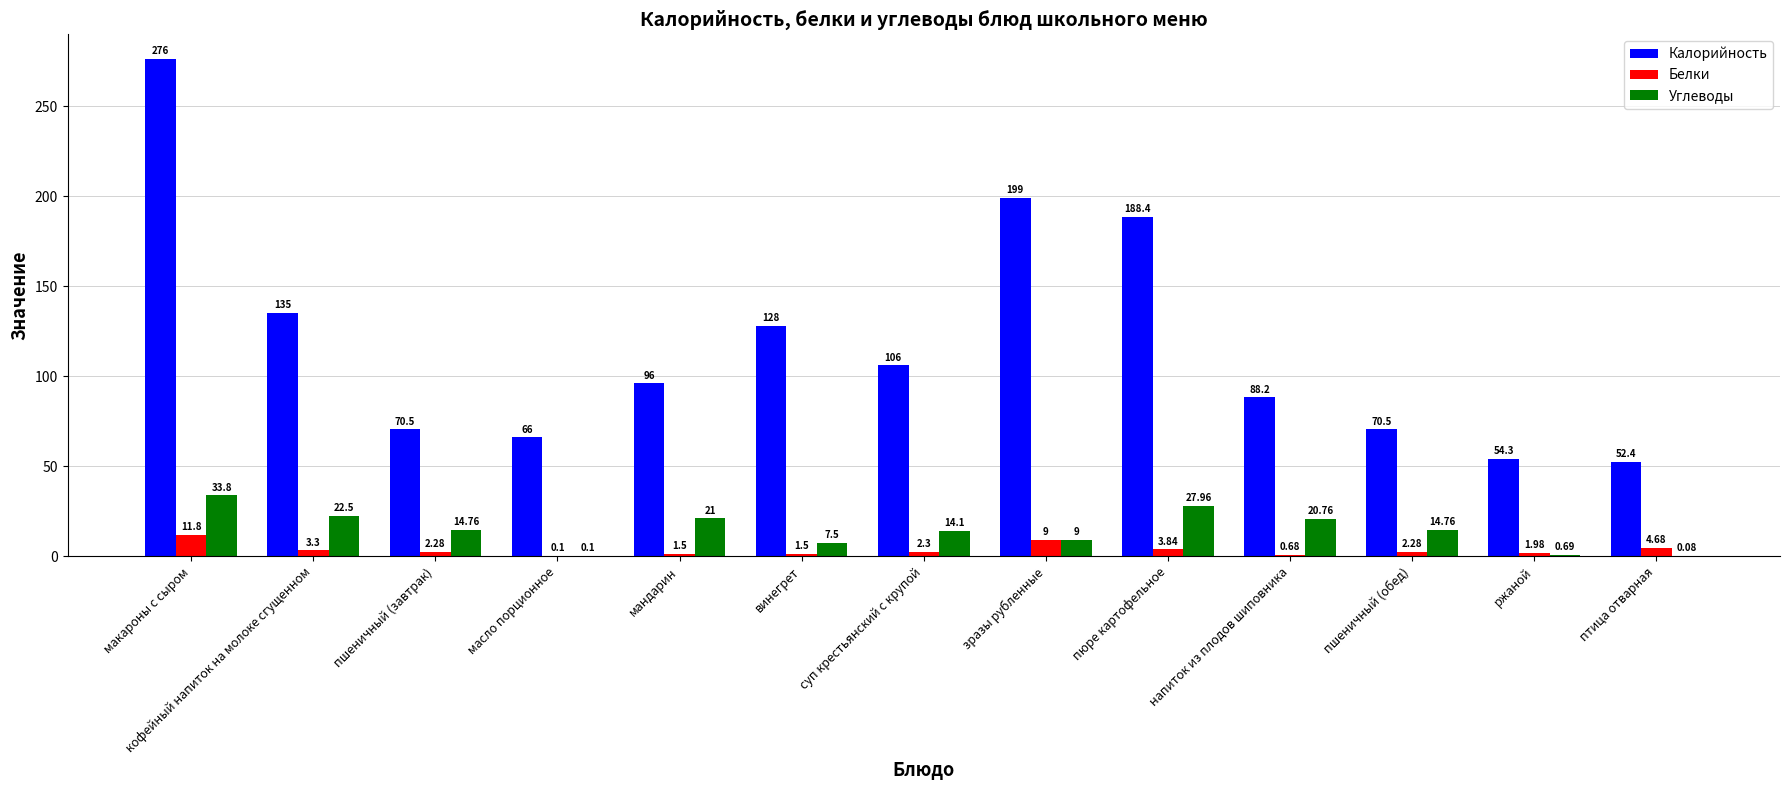

How many series are shown in this chart?

3